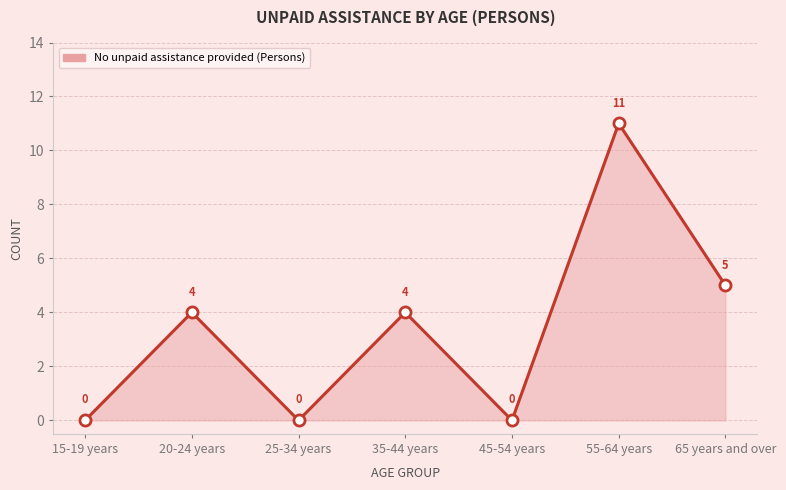

At which category does the data reach its first local valley?

25-34 years